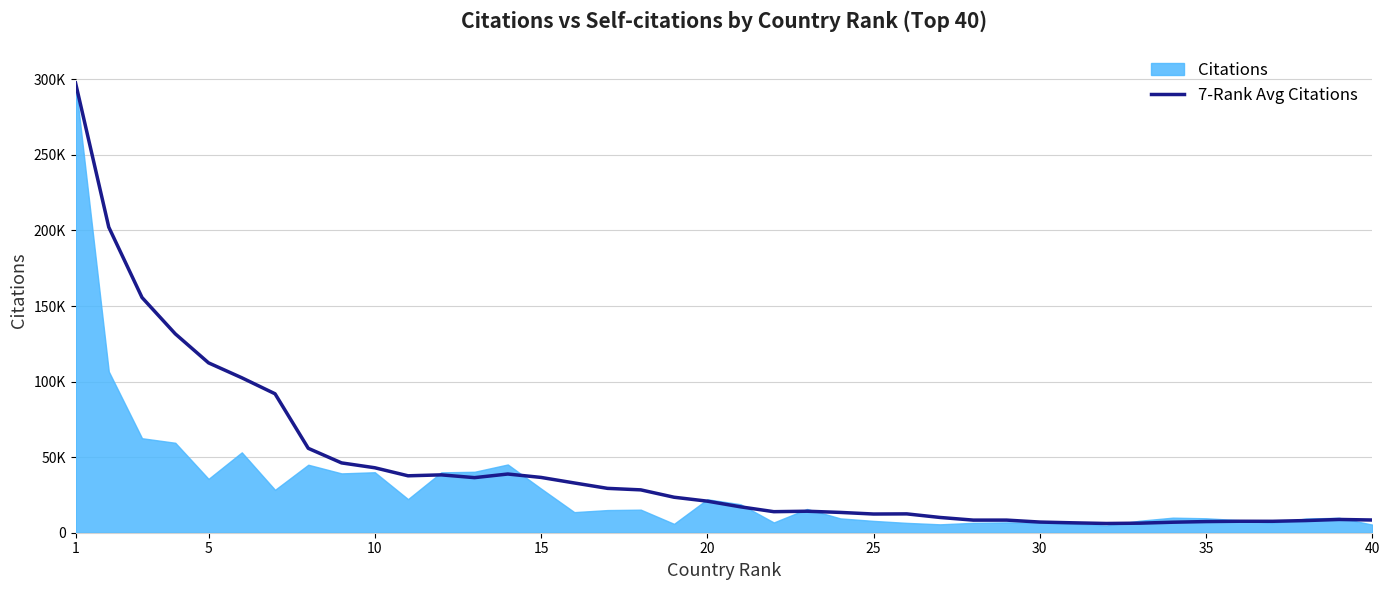

Does the chart display data point markers on the line(s)?

No